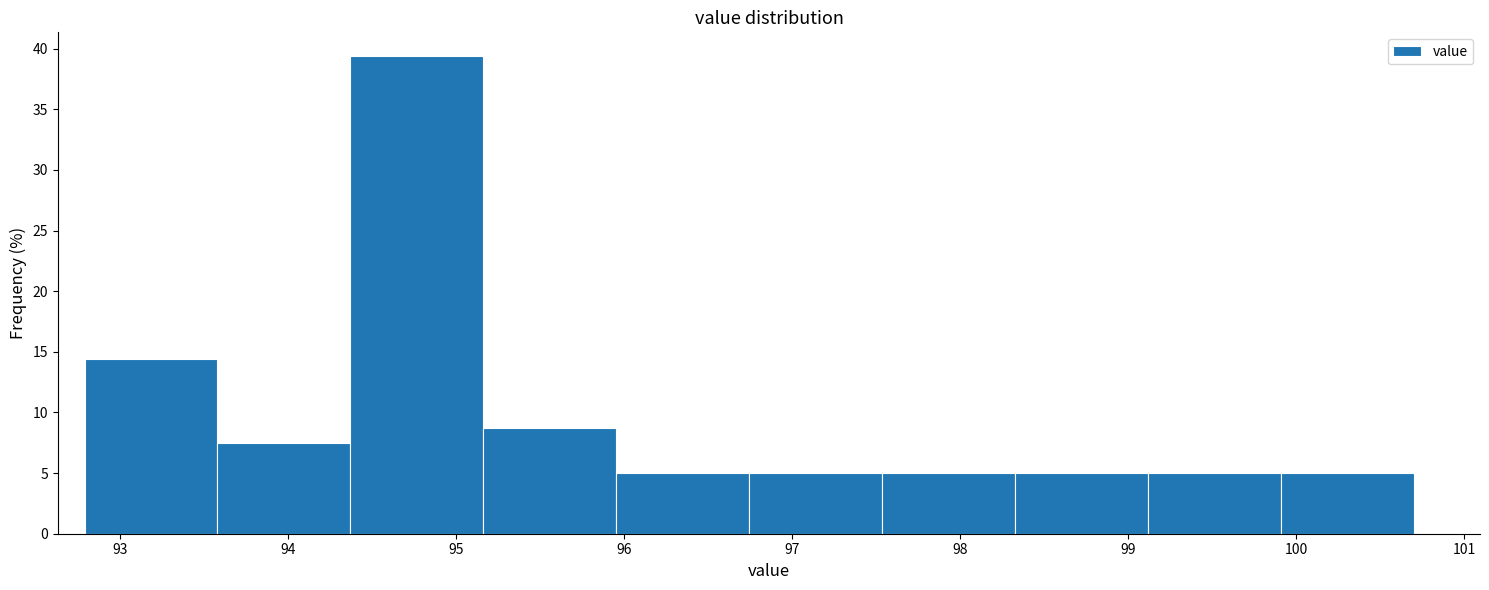

Which range on the x-axis has the tallest bar?

94.4 to 95.2